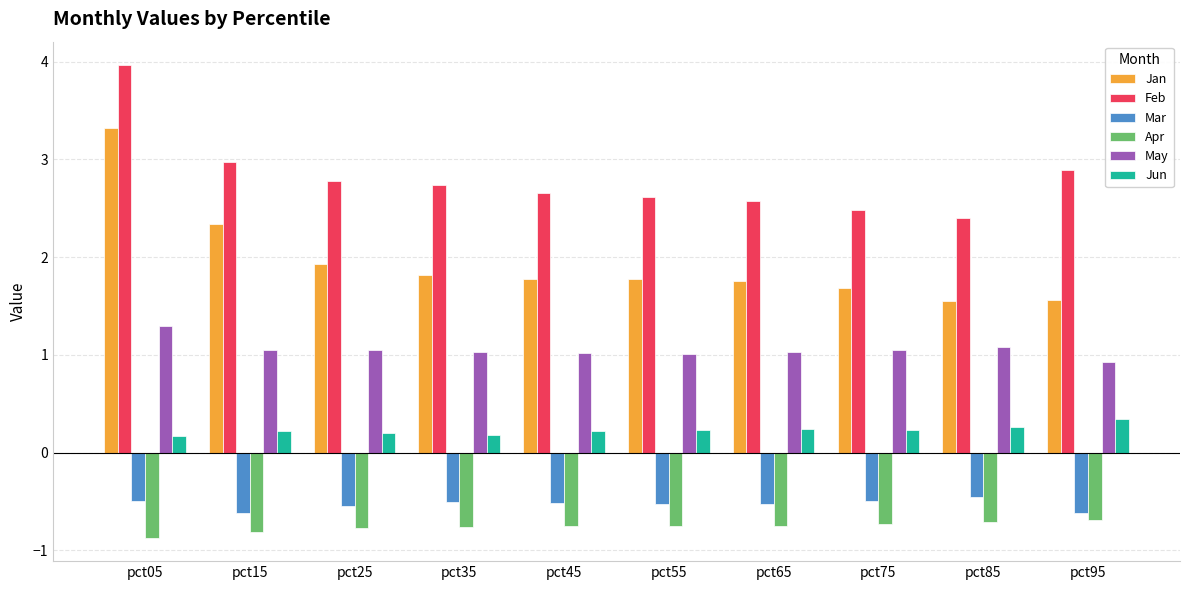

The value of Feb at pct15 is 4.3. True or false?

False